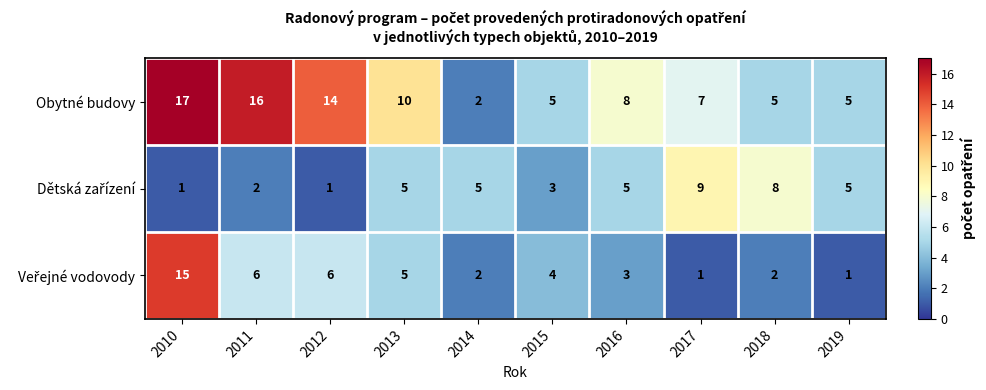

What value does the Obytné budovy series have at 2018, to the nearest 5?

5